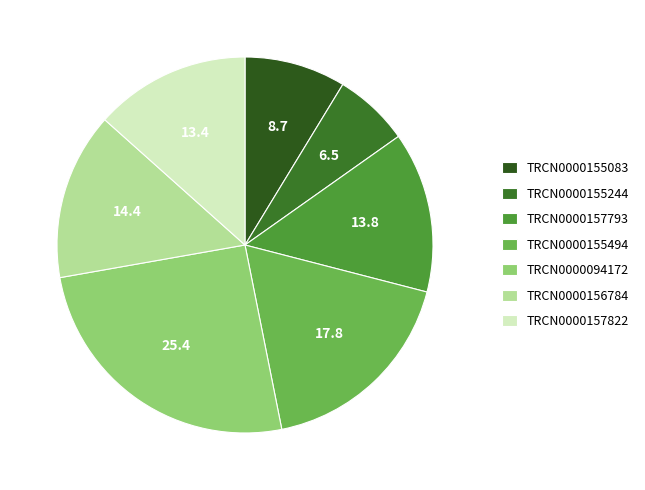

To the nearest percent, what portion does TRCN0000157822 represent?

13%